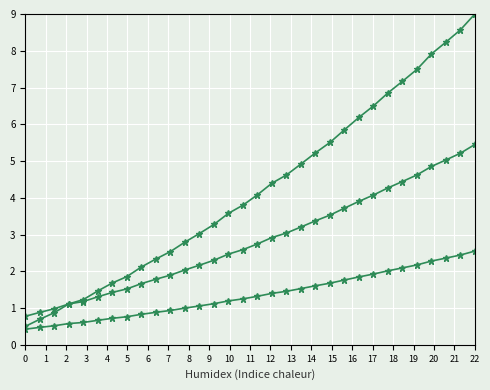

Count the number of categories in the chart.

32